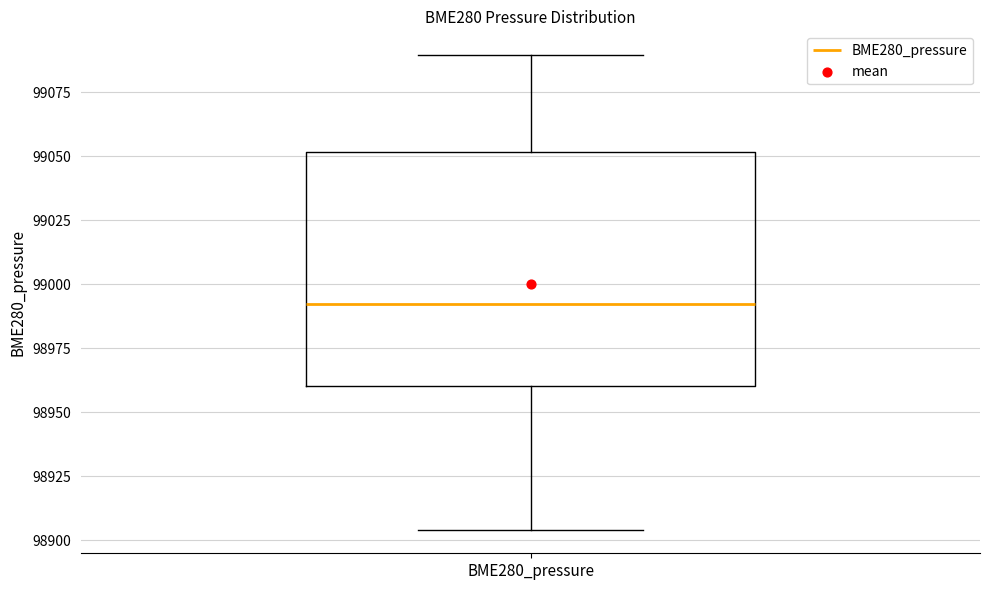

Where does the lower whisker of the box for BME280_pressure end on the y-axis? The values are not printed on the chart, so give them approximately, as read against the axis.

98905